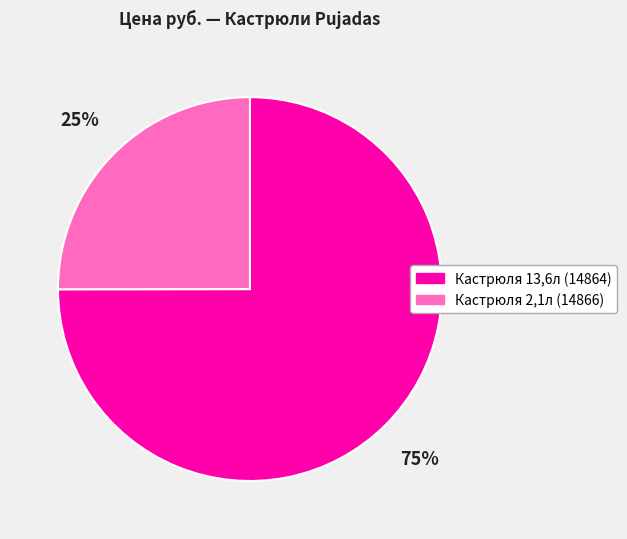

What is the ratio of the value at Кастрюля 13,6л (14864) to the value at Кастрюля 2,1л (14866)?

3.0